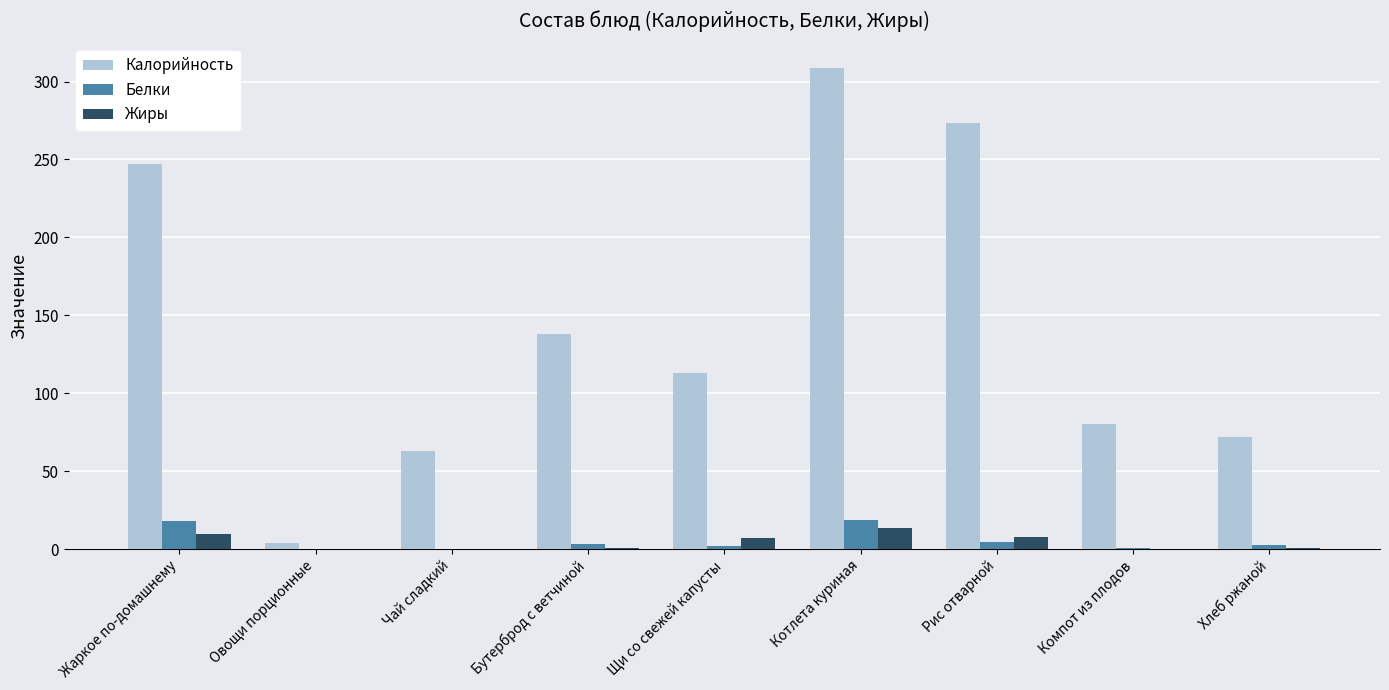

True or false: Калорийность has a value of 273.6 at Рис отварной.

True